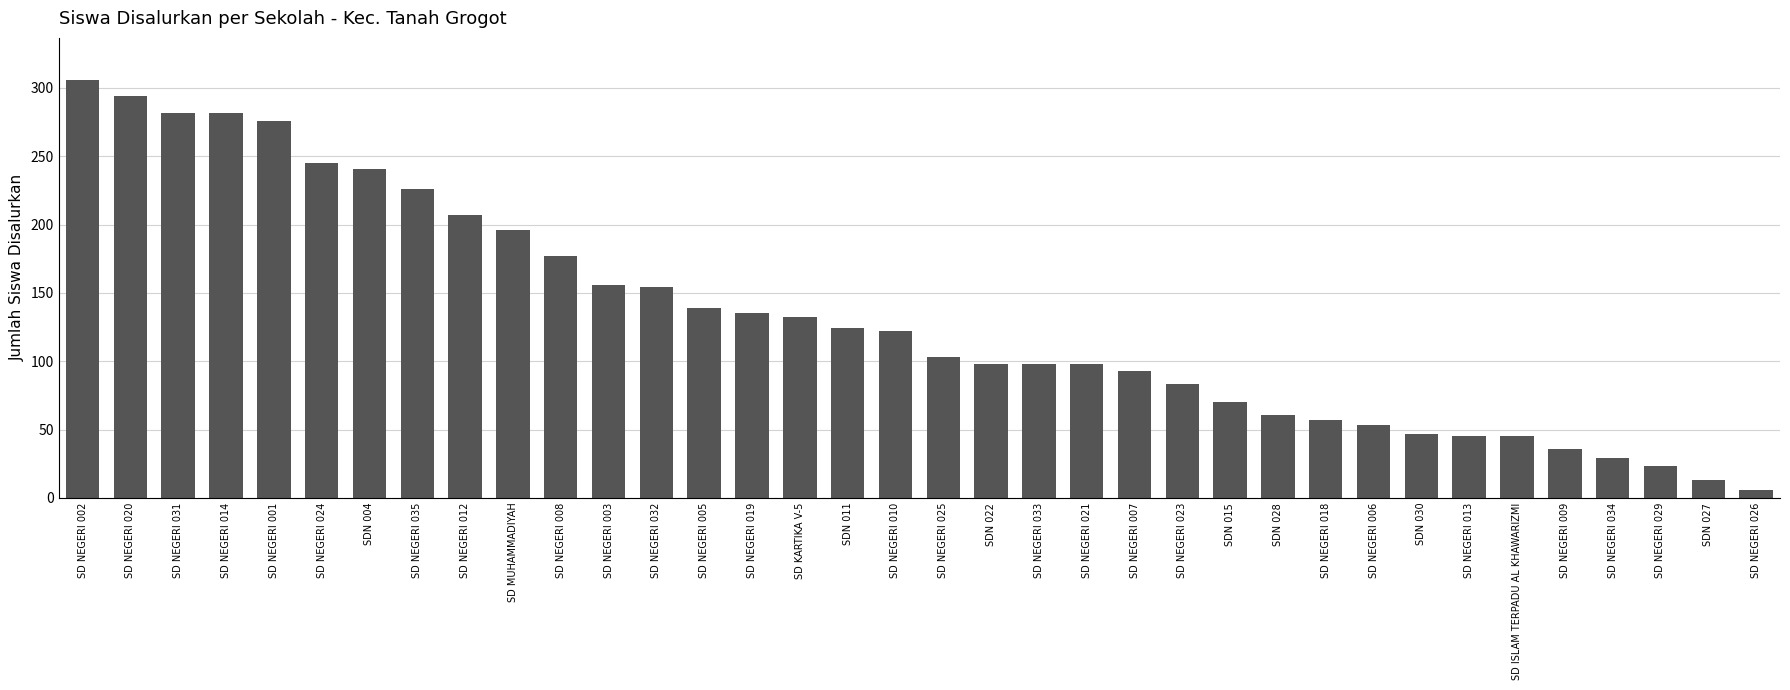

Which category has the highest value across all series?

SD NEGERI 002